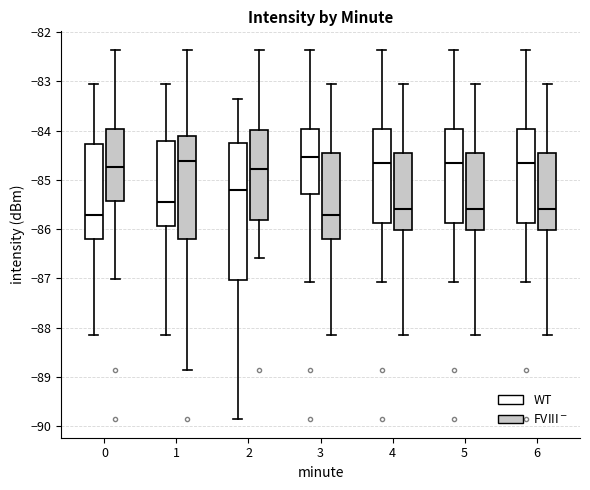

Comparing the boxes themselves (not the whiskers), which one is the tallest?

2 (WT)